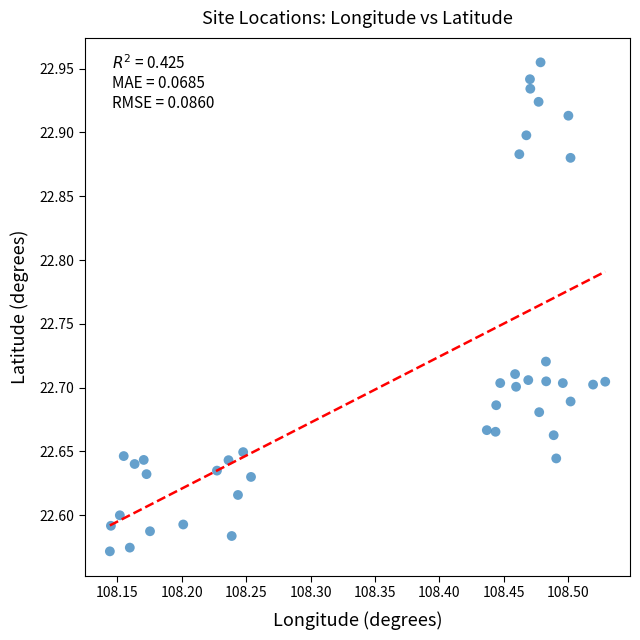

What is the range of Y values (max minus min)?

0.4